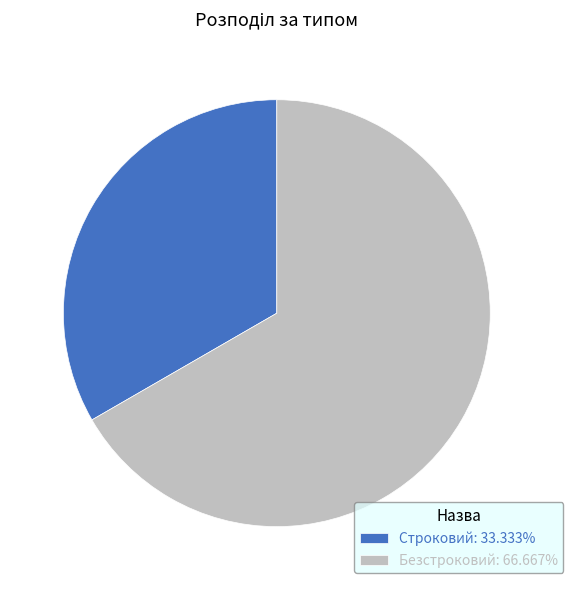

Approximately how many times larger is the value at Безстроковий: 66.667% compared to Строковий: 33.333%?

2.0